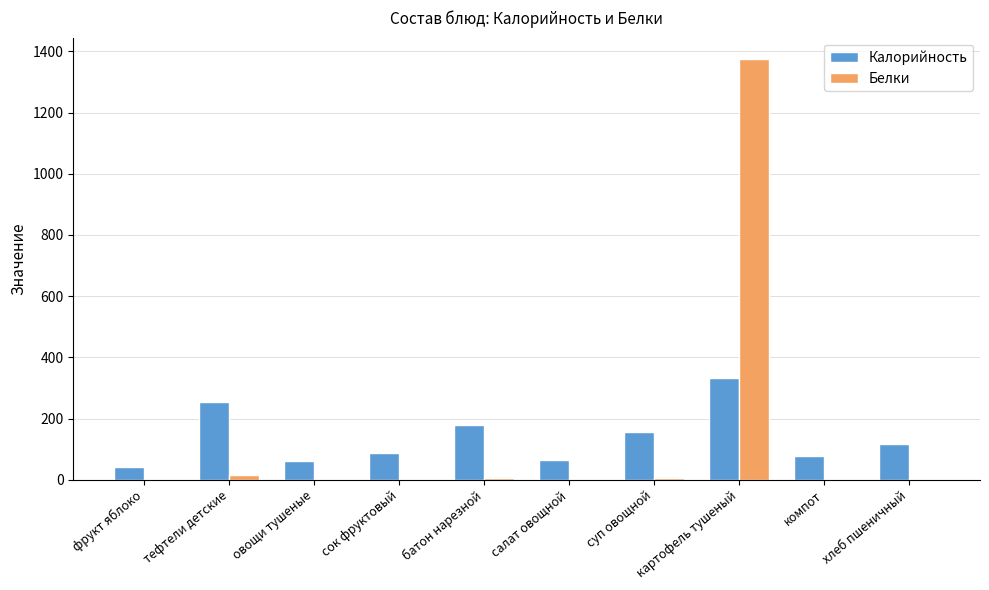

The Калорийность series shows 89.9 at суп овощной. True or false?

False